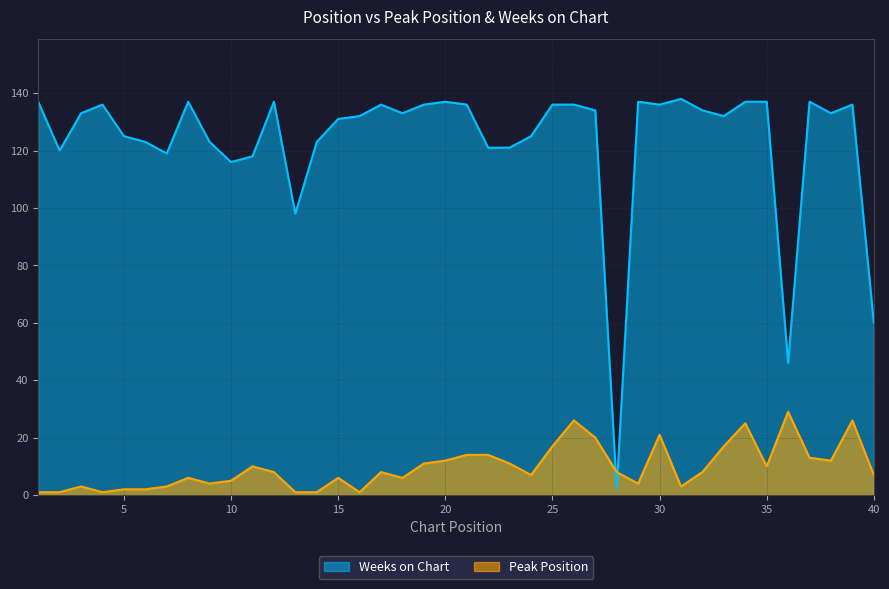

The value of Peak Position at 14 is 2. True or false?

False